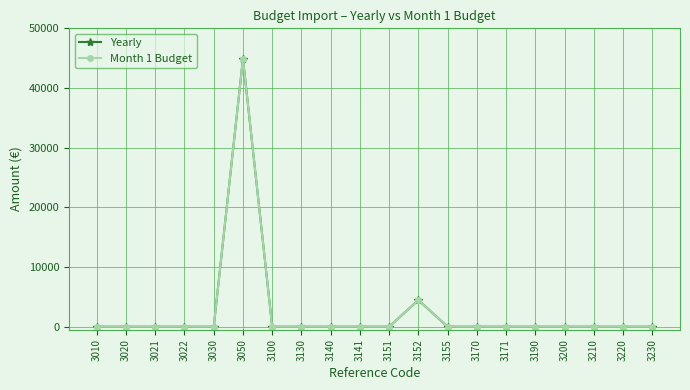

What is the difference between the maximum and second lowest values in the Month 1 Budget series?

44900.0